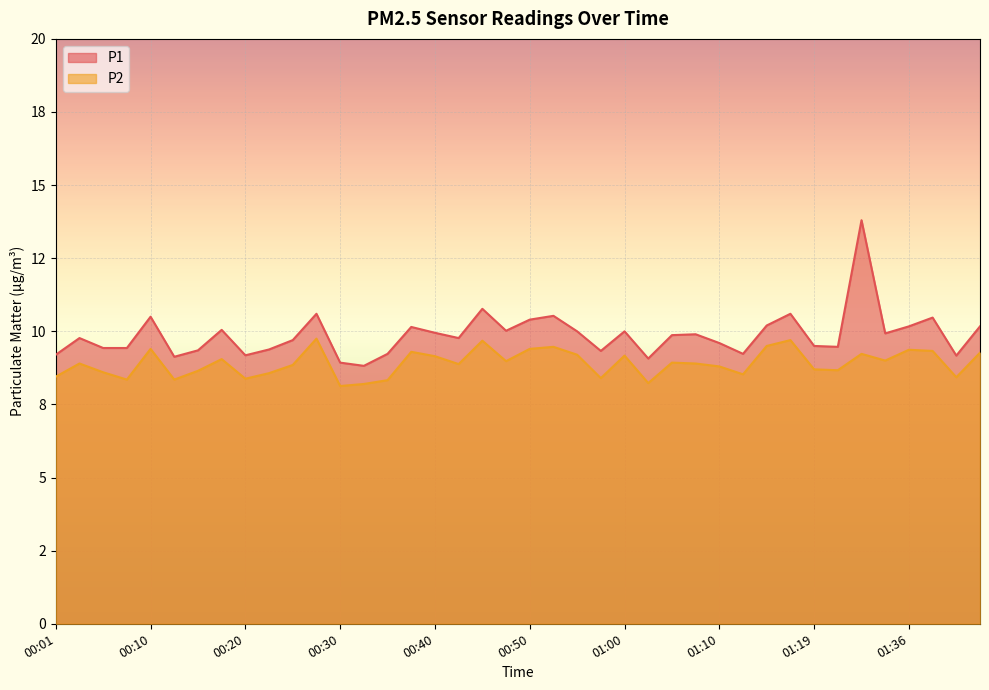

Where is the first local maximum for P2?

00:03